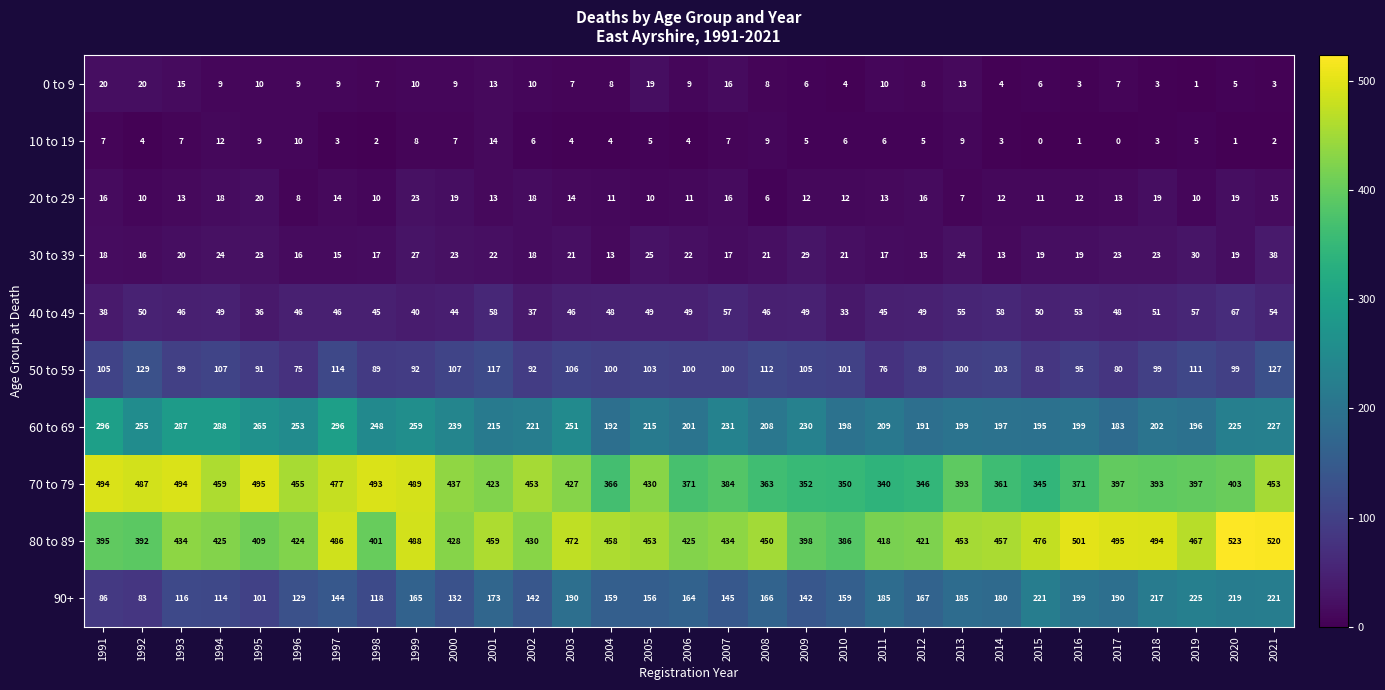

List the series in order of their peak value, highest first.

80 to 89, 70 to 79, 60 to 69, 90+, 50 to 59, 40 to 49, 30 to 39, 20 to 29, 0 to 9, 10 to 19